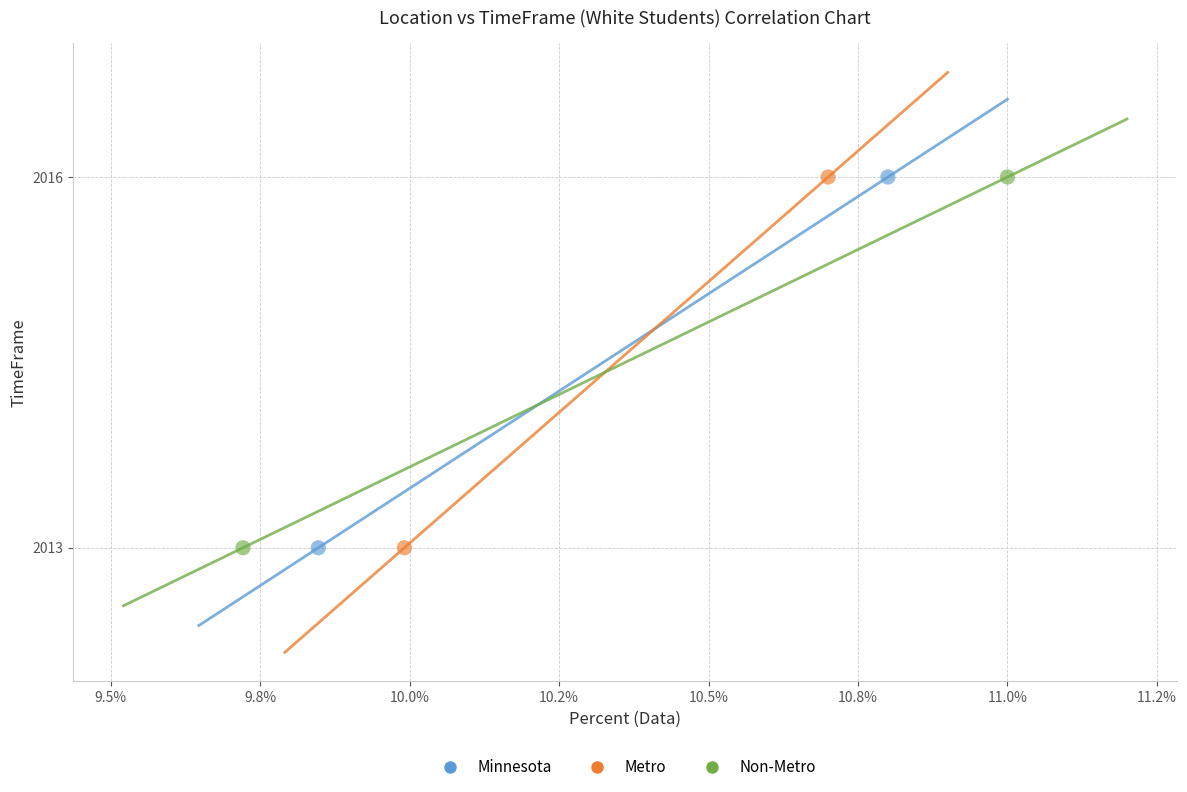

What are all the series names shown in the legend?

Minnesota, Metro, Non-Metro